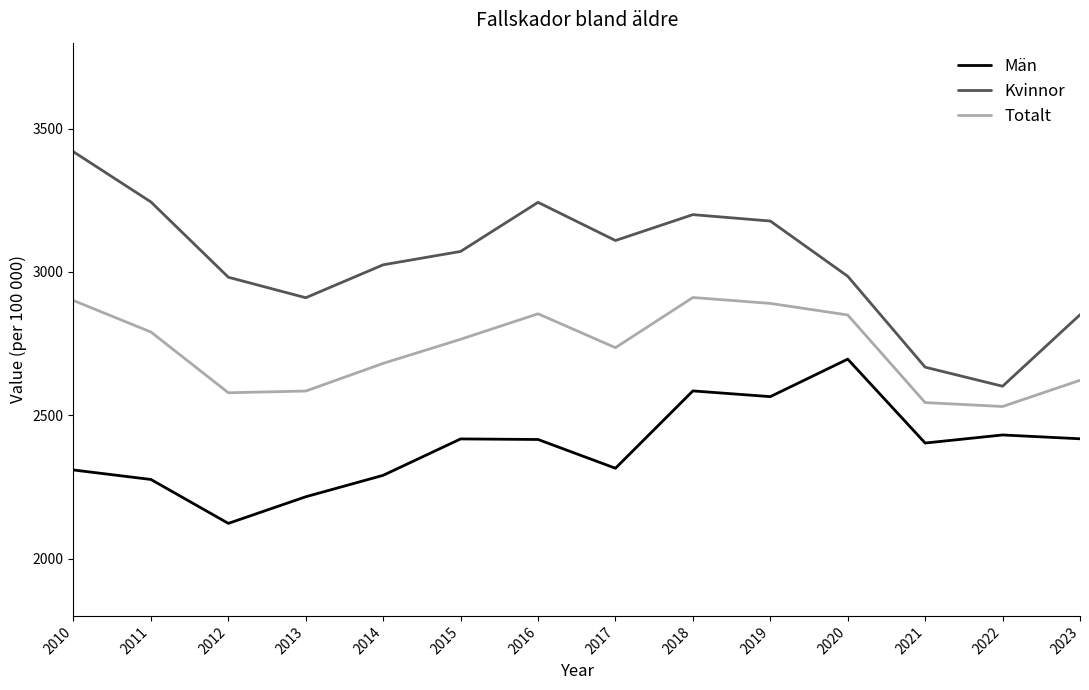

List the series in order of their peak value, highest first.

Kvinnor, Totalt, Män